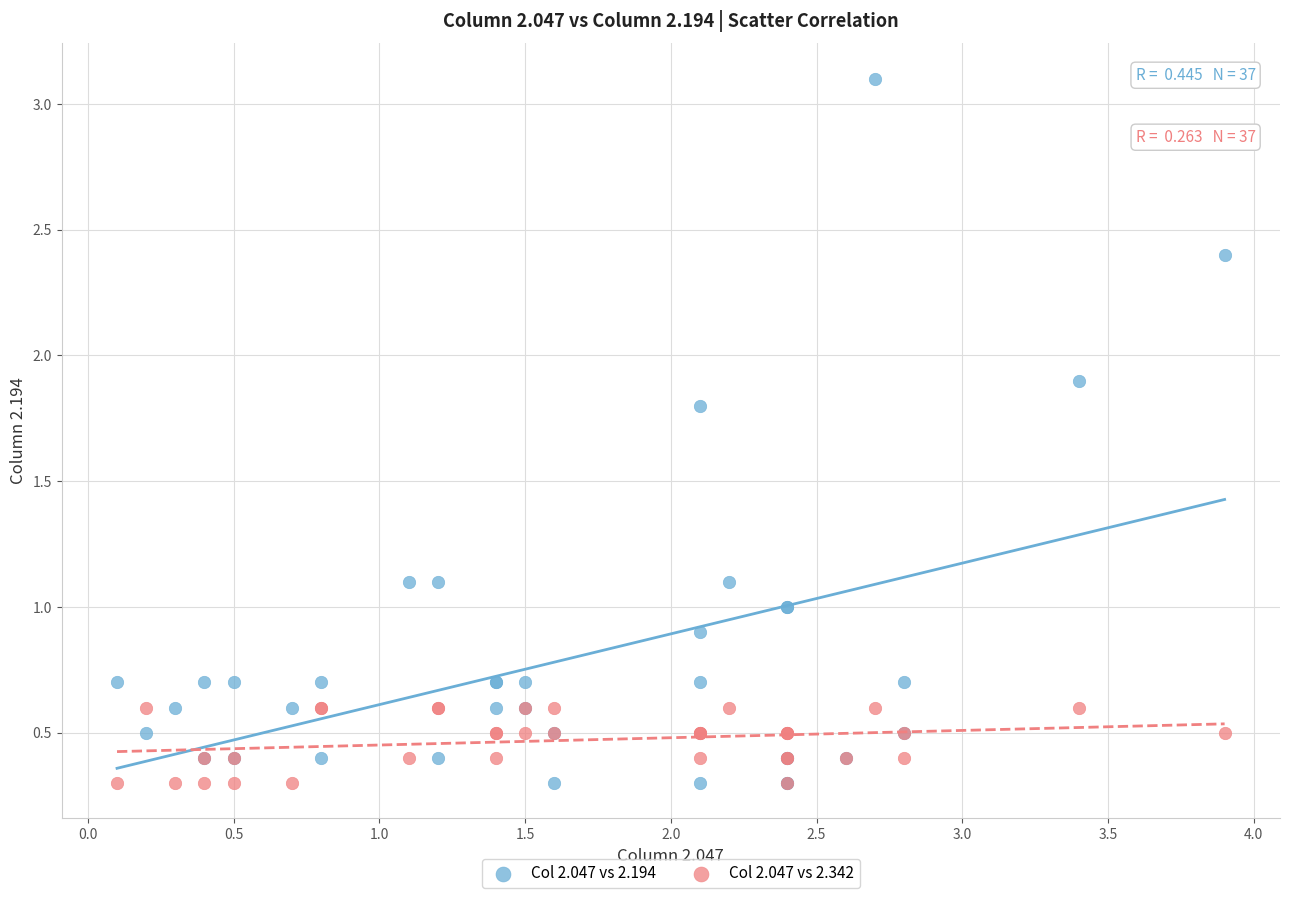

What are all the series names shown in the legend?

Col 2.047 vs 2.194, Col 2.047 vs 2.342